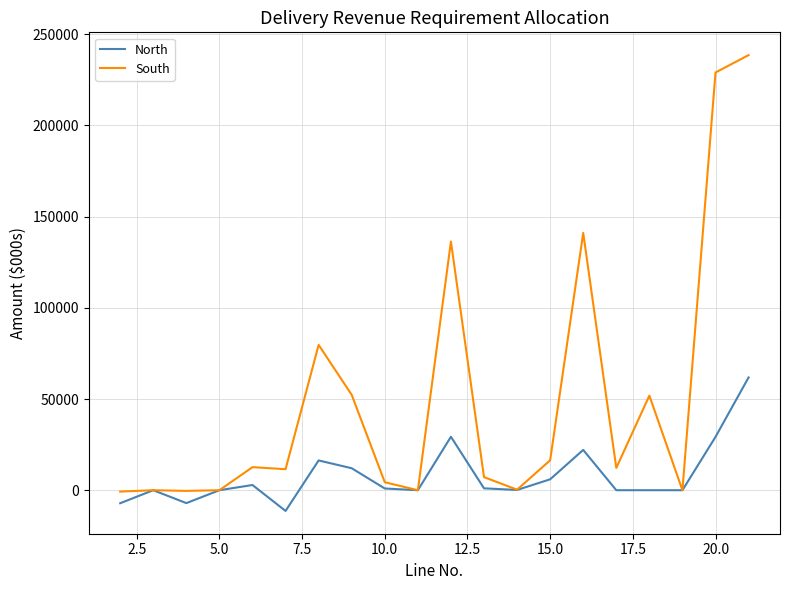

What is the greatest value displayed?

238565.5